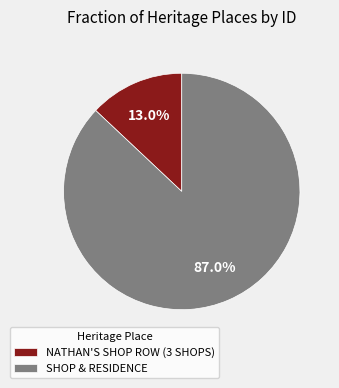

Is it true that NATHAN'S SHOP ROW (3 SHOPS) is 13% of the pie?

True